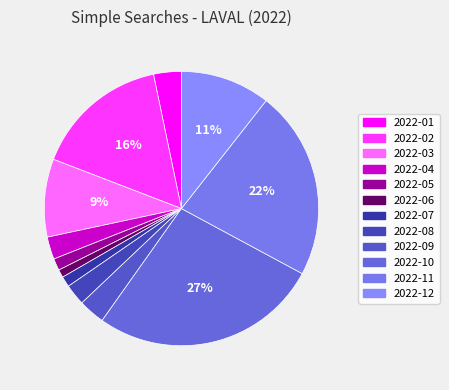

Is the sum of 2022-10 and 2022-04 greater than half?

No